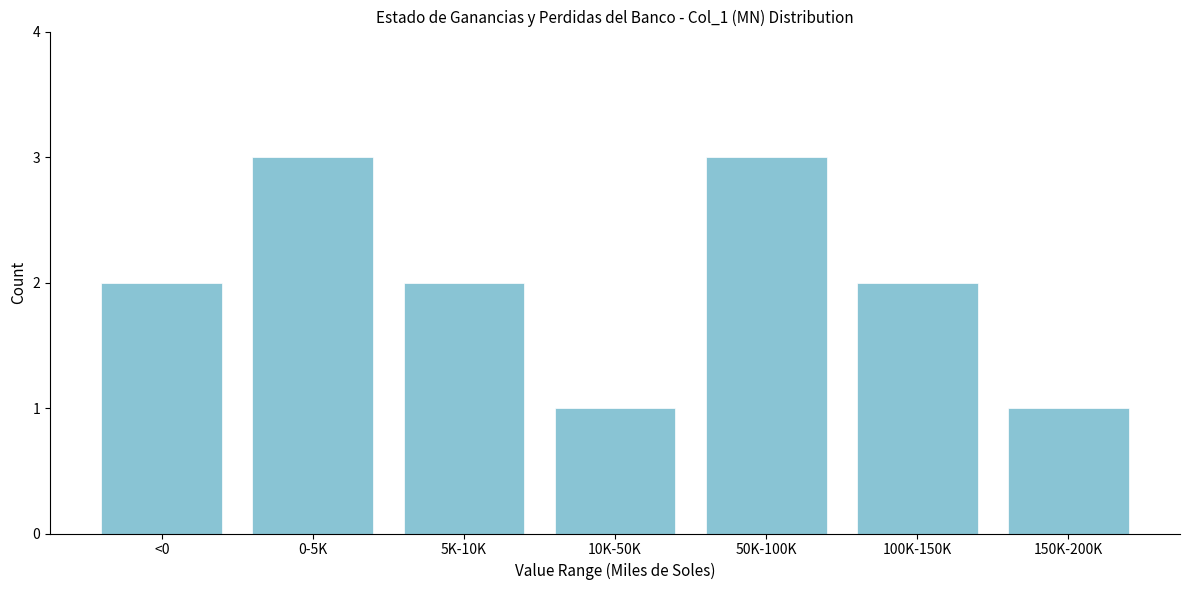

Reading right to left, what are all the values shown in this chart?

1	2	3	1	2	3	2